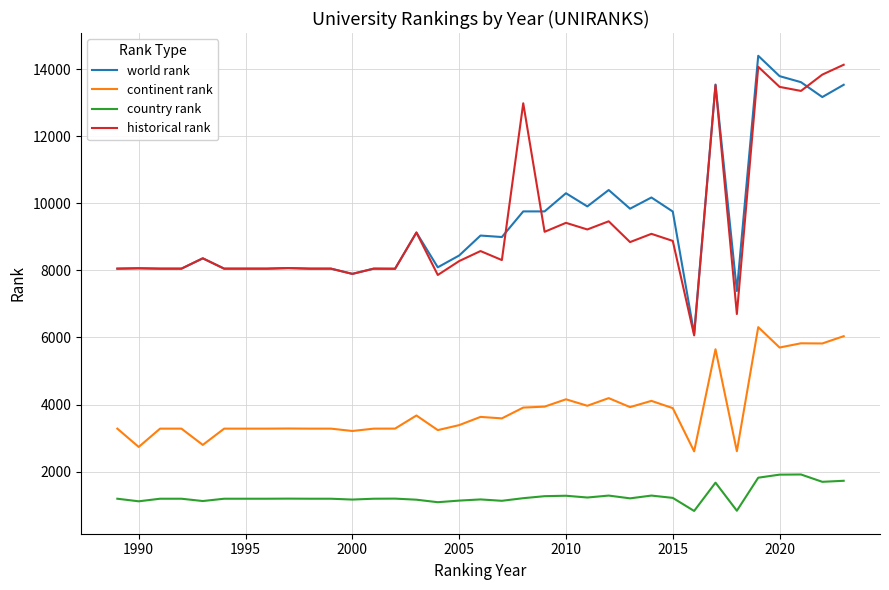

Which series has the widest spread of values?

world rank